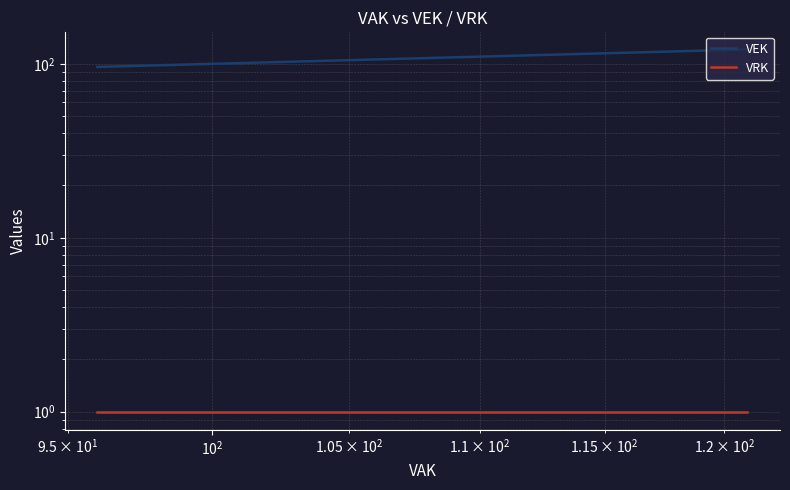

True or false: VRK and VEK intersect in this chart.

False